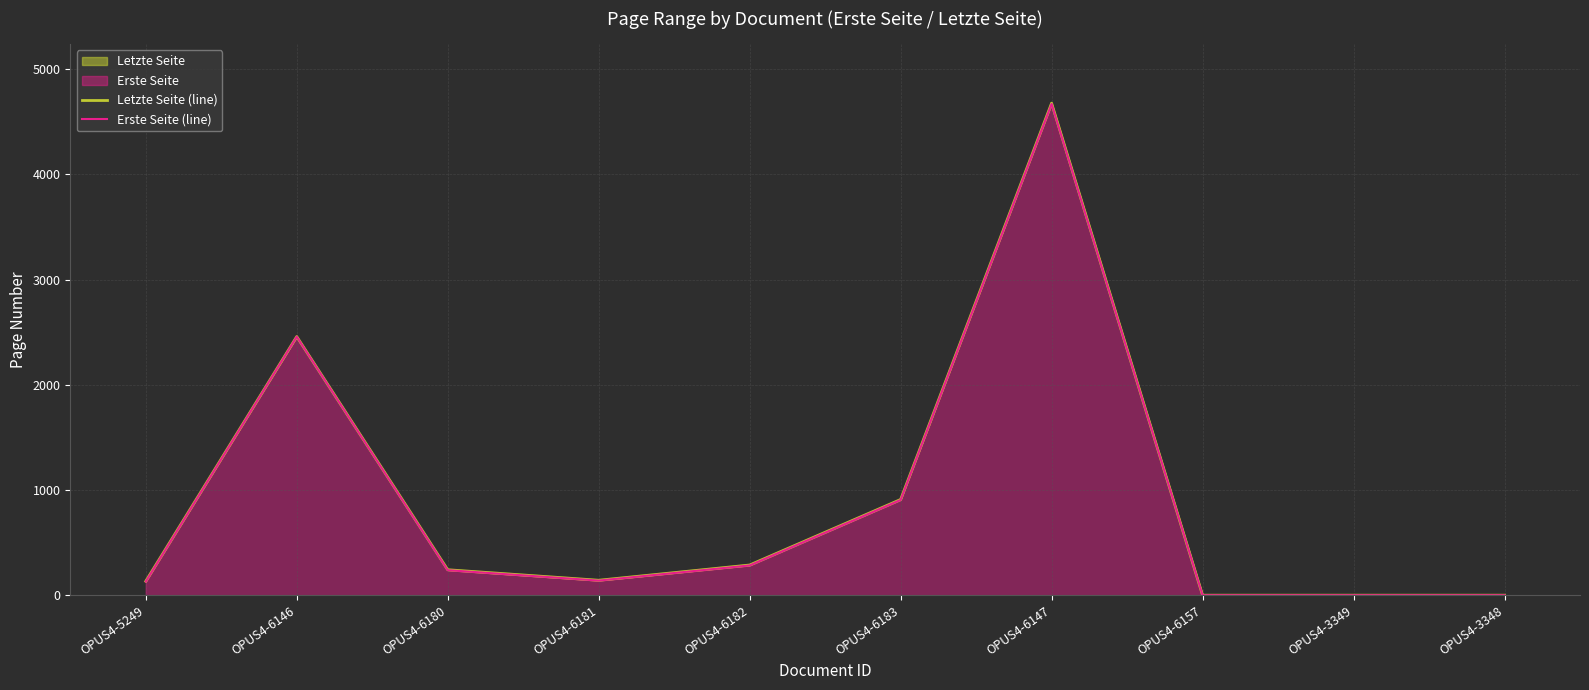

The value of Letzte Seite (line) at OPUS4-6180 is 343. True or false?

False